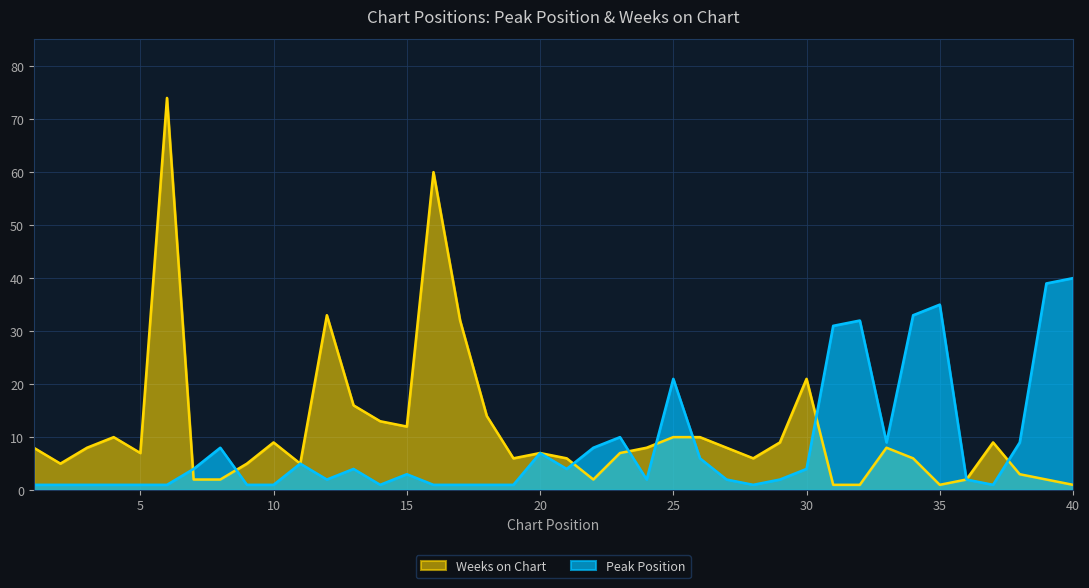

What is the sum of all Peak Position values?

337